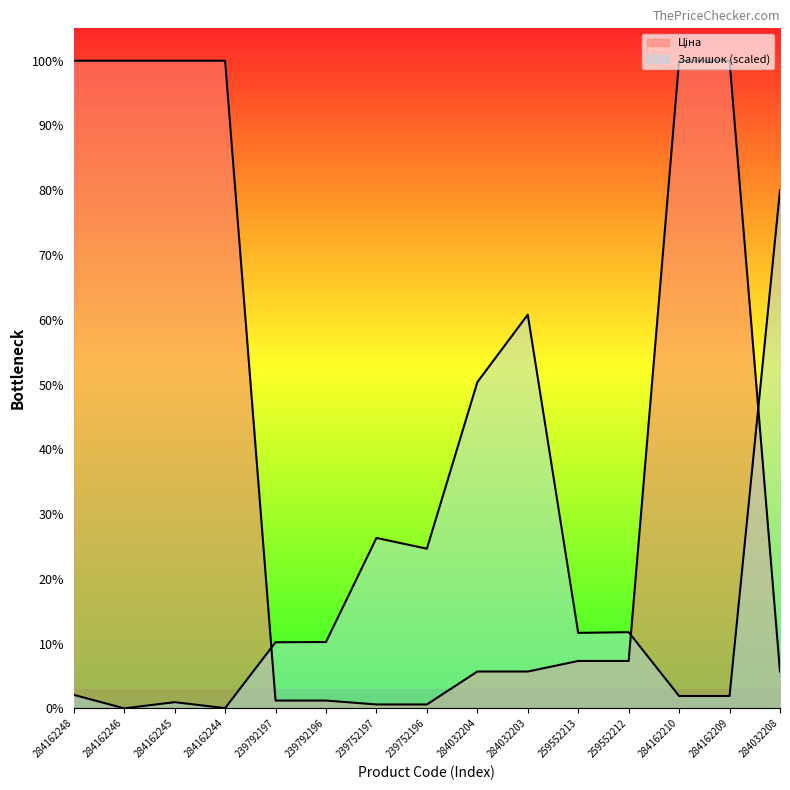

What is the sum of all Залишок values?

27579.6